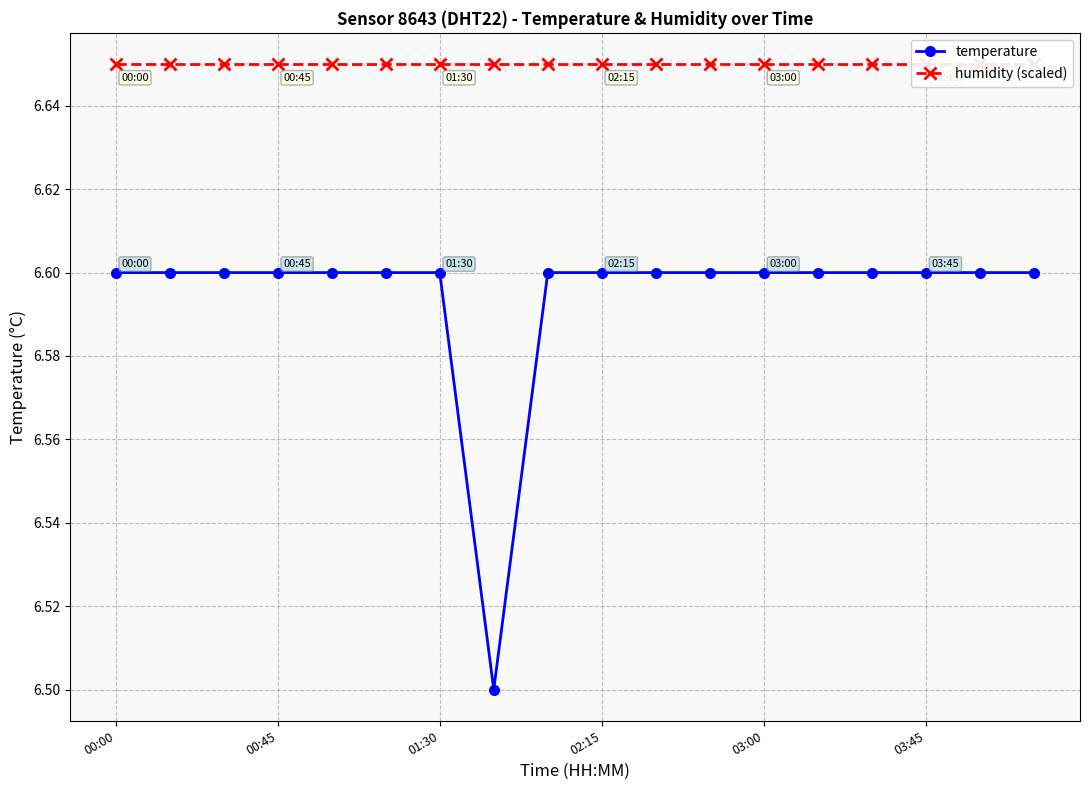

Count the temperature values in the range 6 to 7.

18